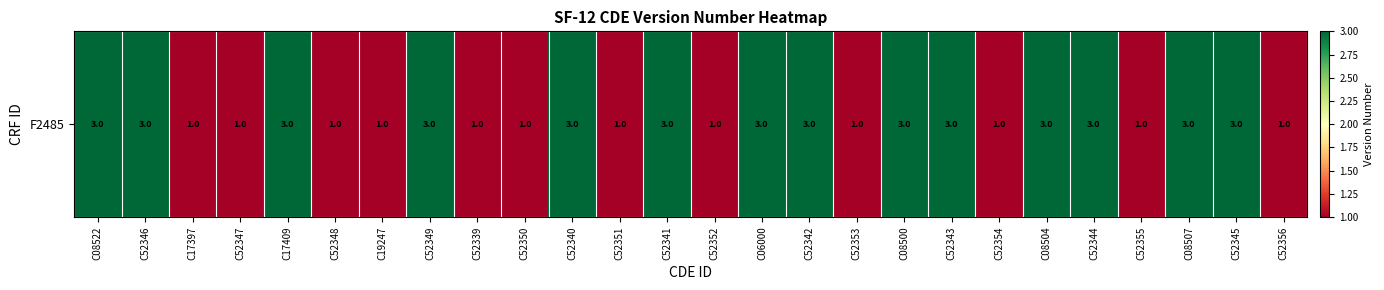

Reading left to right, extract all data points from this chart.

C08522=3	C52346=3	C17397=1	C52347=1	C17409=3	C52348=1	C19247=1	C52349=3	C52339=1	C52350=1	C52340=3	C52351=1	C52341=3	C52352=1	C06000=3	C52342=3	C52353=1	C08500=3	C52343=3	C52354=1	C08504=3	C52344=3	C52355=1	C08507=3	C52345=3	C52356=1